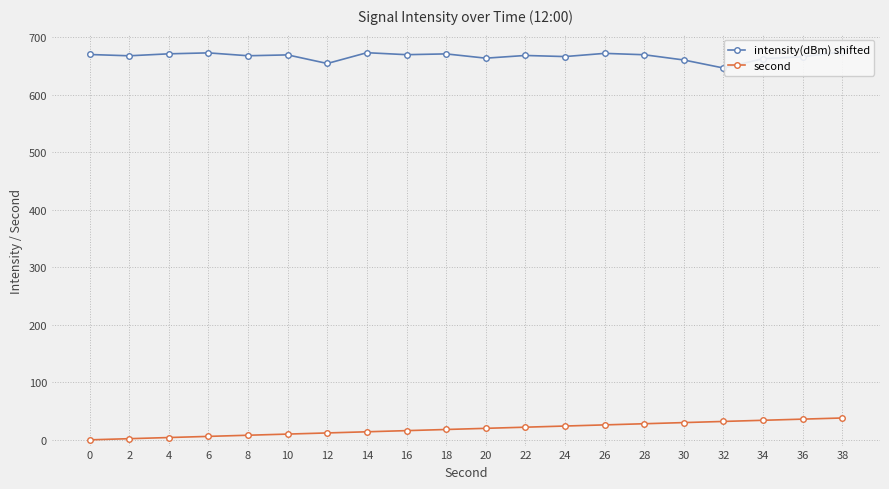

Between 4 and 24, which is larger?

4